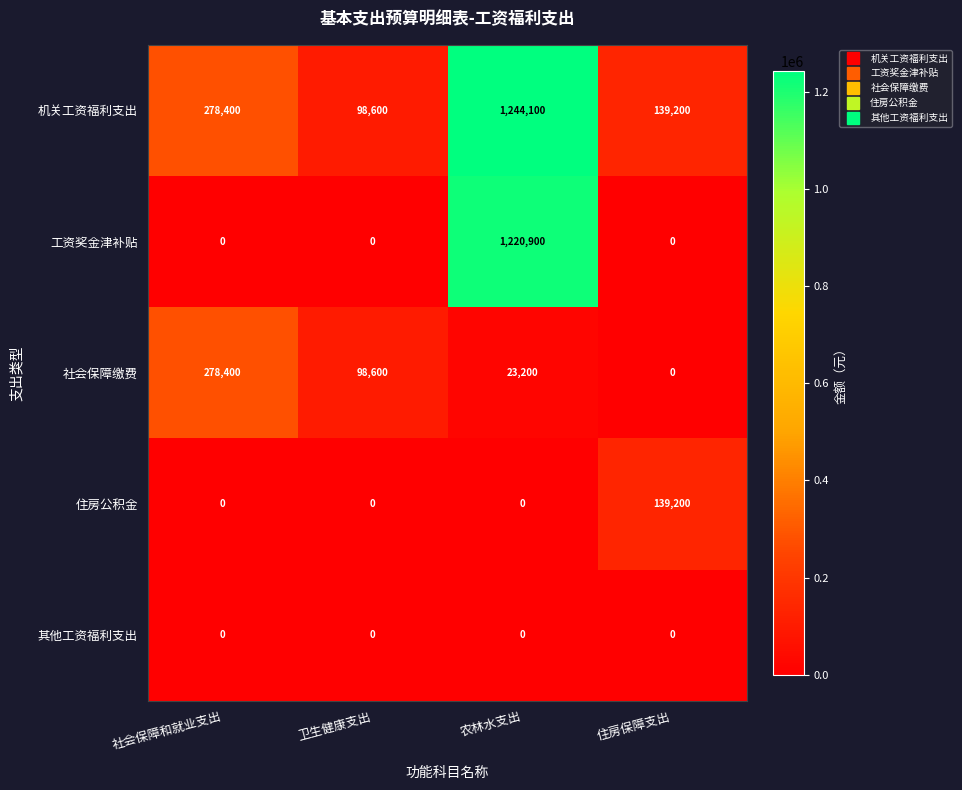

At how many categories does at least one series exceed 474295?

1